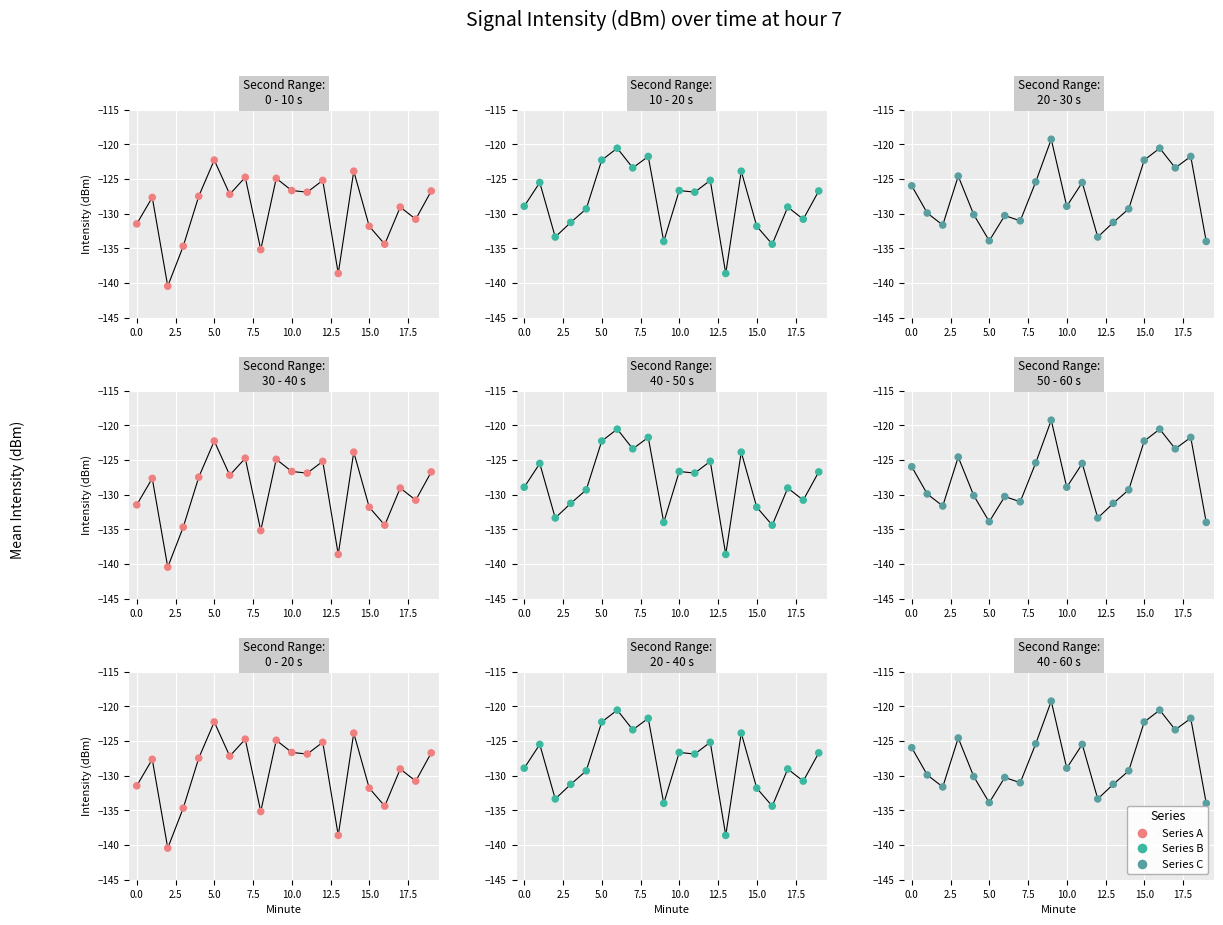

Which series has the largest total across all categories?

Intensity series C